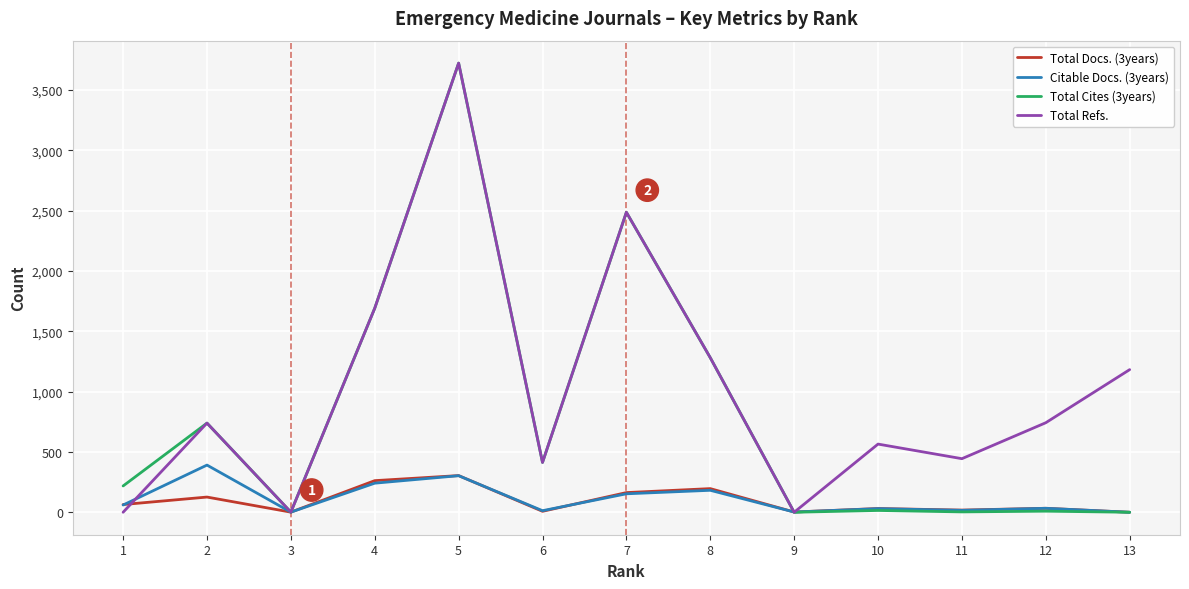

Does the chart display data point markers on the line(s)?

No